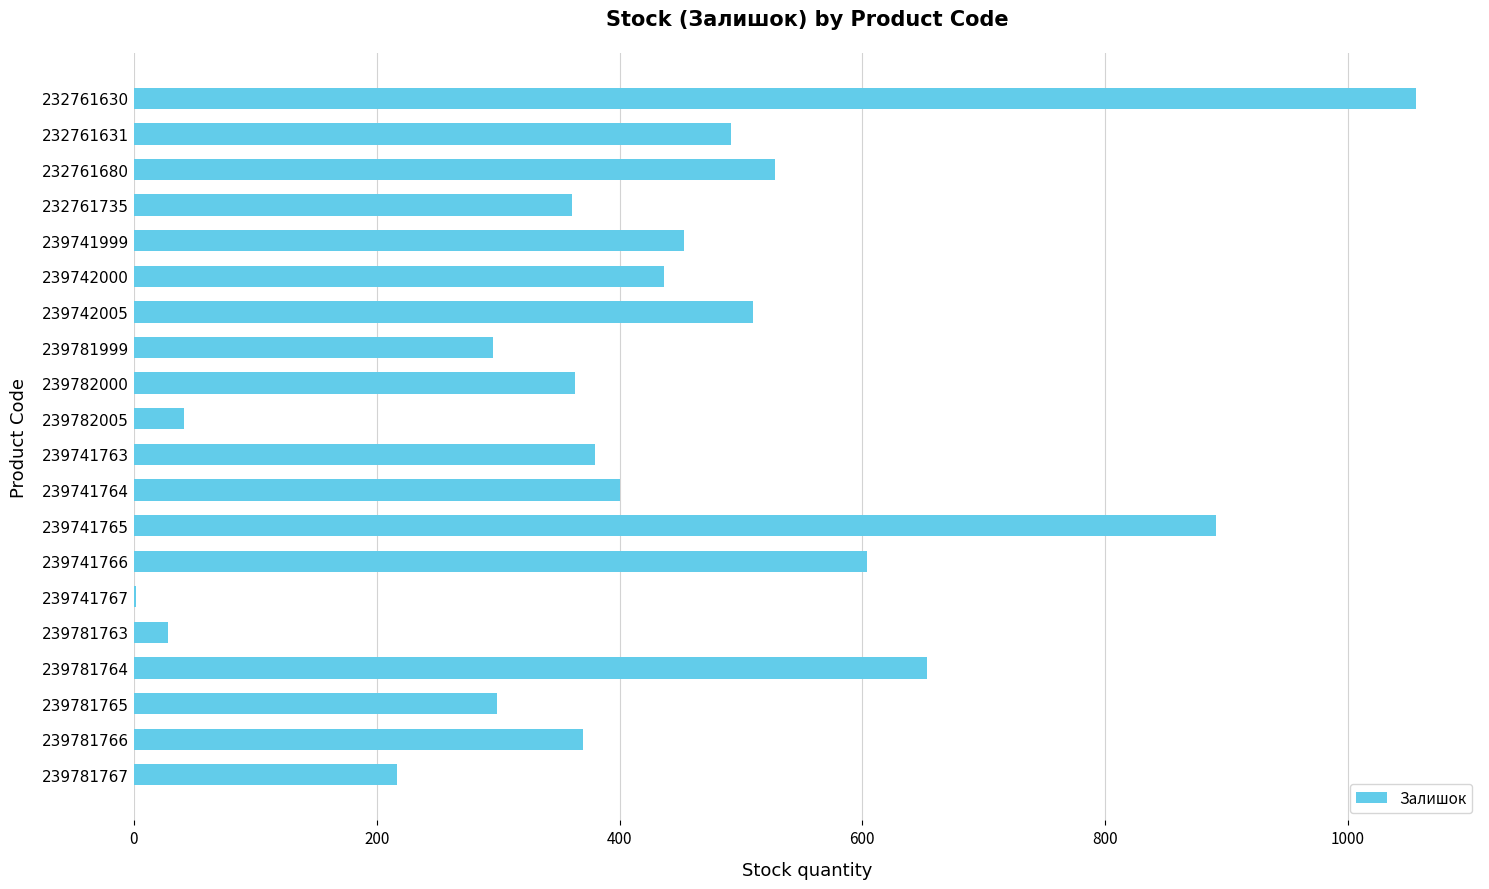

What is the sum of all values?

8381